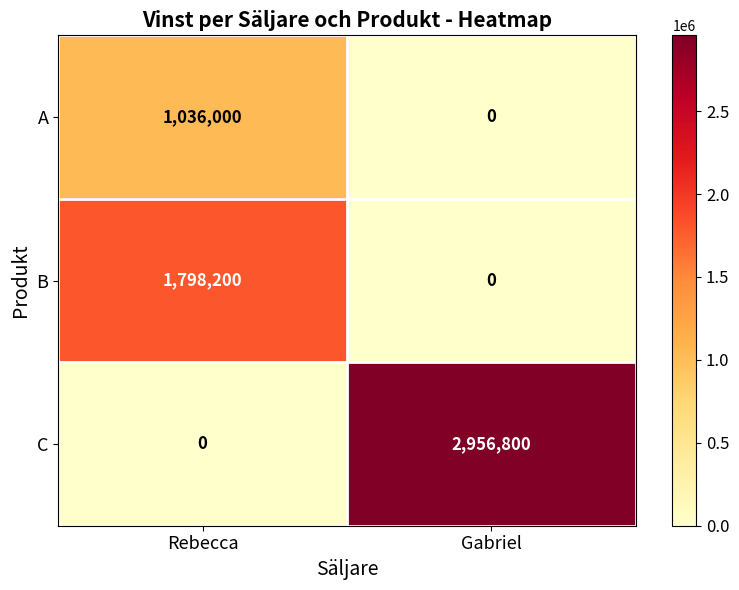

What is the difference between the maximum and minimum values in the B series?

1798200